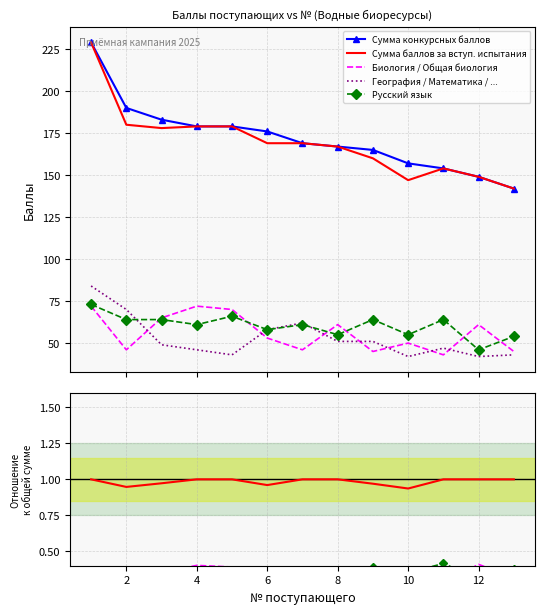

True or false: Русский язык has a value of 0.4 at 10.

True